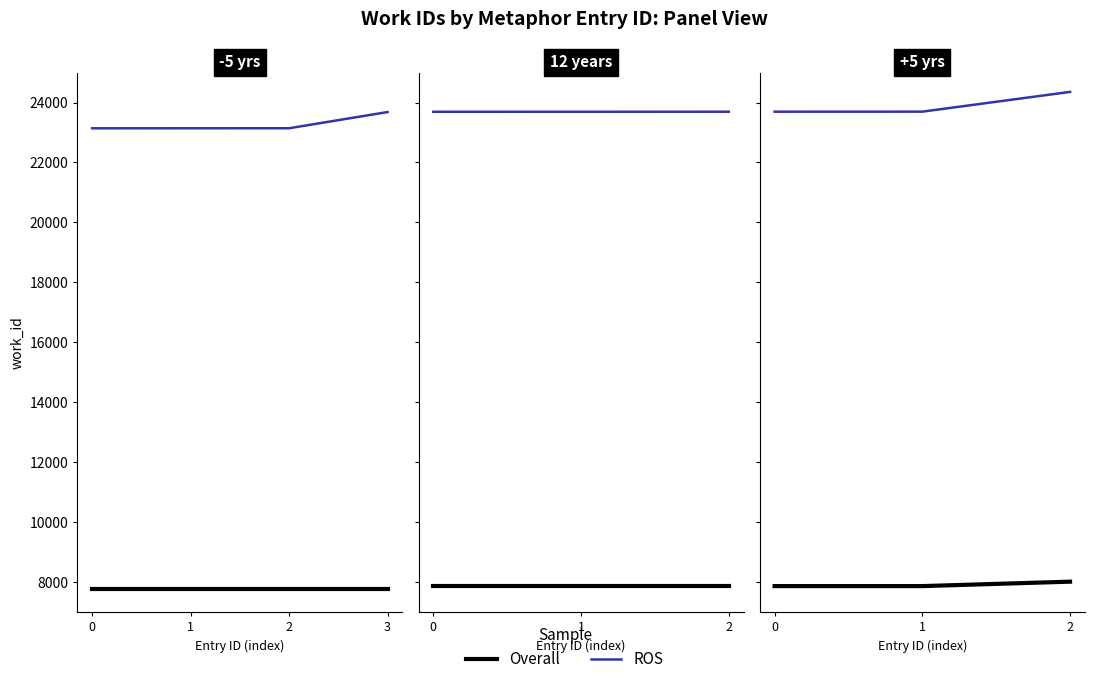

What is the value of the ROS point at the 3rd from the left?

24357